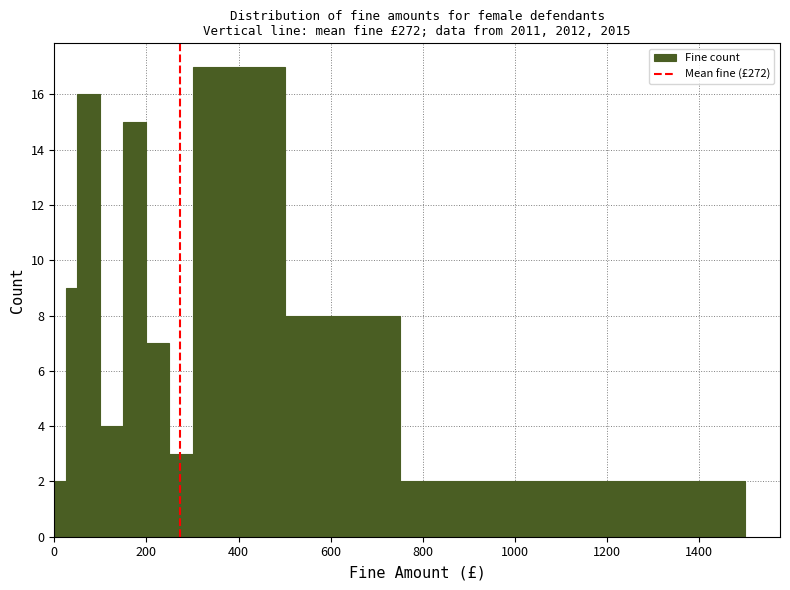

Read against the x-axis, roughly where is the centre of the tallest bar?

400